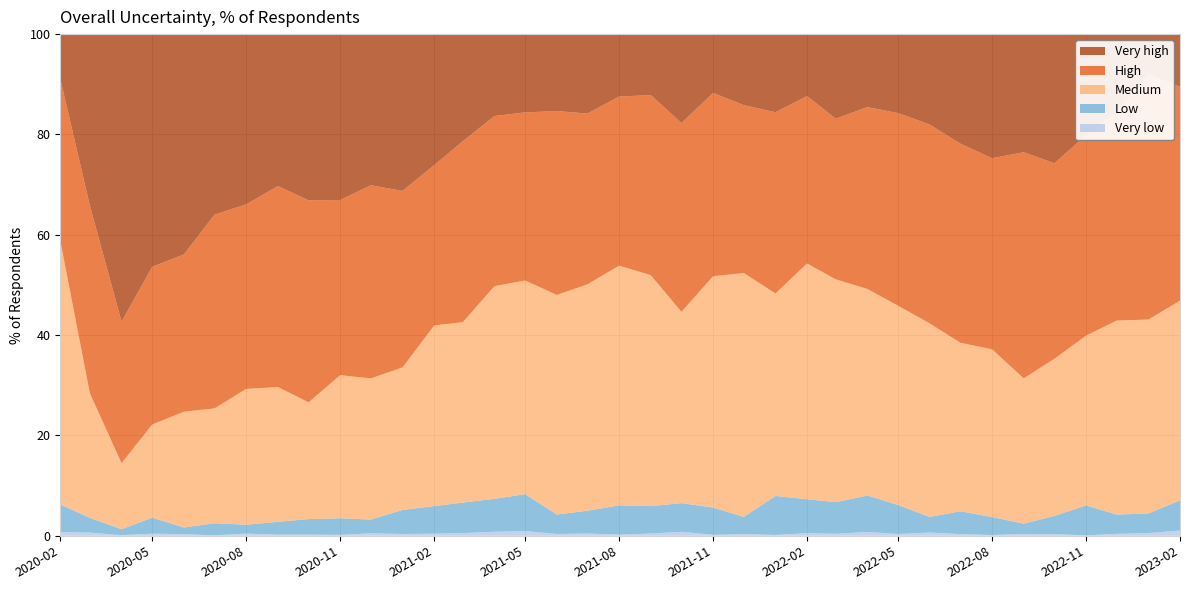

Reading right to left, extract all data points from this chart.

Very low: 2023-02-01=1.1	2023-01-01=0.6	2022-12-01=0.4	2022-11-01=0.1	2022-10-01=0.3	2022-09-01=0.4	2022-08-01=0.2	2022-07-01=0.3	2022-06-01=0.7	2022-05-01=0.4	2022-04-01=0.8	2022-03-01=0.4	2022-02-01=0.5	2022-01-01=0.2	2021-12-01=0.3	2021-11-01=0.2	2021-10-01=0.8	2021-09-01=0.5	2021-08-01=0.2	2021-07-01=0.5	2021-06-01=0.4	2021-05-01=0.9	2021-04-01=0.8	2021-03-01=0.6	2021-02-01=0.4	2021-01-01=0.4	2020-12-01=0.5	2020-11-01=0.2	2020-10-01=0.2	2020-09-01=0.2	2020-08-01=0.5	2020-07-01=0.1	2020-06-01=0.3	2020-05-01=0.4	2020-04-01=0.1	2020-03-01=0.6	2020-02-01=0.8
Low: 2023-02-01=6.0	2023-01-01=3.9	2022-12-01=3.8	2022-11-01=6.0	2022-10-01=3.6	2022-09-01=2.0	2022-08-01=3.6	2022-07-01=4.6	2022-06-01=3.1	2022-05-01=5.8	2022-04-01=7.3	2022-03-01=6.3	2022-02-01=6.8	2022-01-01=7.8	2021-12-01=3.4	2021-11-01=5.4	2021-10-01=5.7	2021-09-01=5.5	2021-08-01=5.8	2021-07-01=4.5	2021-06-01=3.9	2021-05-01=7.4	2021-04-01=6.6	2021-03-01=6.1	2021-02-01=5.5	2021-01-01=4.8	2020-12-01=2.7	2020-11-01=3.3	2020-10-01=3.1	2020-09-01=2.5	2020-08-01=1.8	2020-07-01=2.4	2020-06-01=1.3	2020-05-01=3.2	2020-04-01=1.2	2020-03-01=2.9	2020-02-01=5.5
Medium: 2023-02-01=39.8	2023-01-01=38.7	2022-12-01=38.7	2022-11-01=33.8	2022-10-01=31.3	2022-09-01=29.0	2022-08-01=33.4	2022-07-01=33.6	2022-06-01=38.6	2022-05-01=39.7	2022-04-01=41.2	2022-03-01=44.4	2022-02-01=47.0	2022-01-01=40.4	2021-12-01=48.6	2021-11-01=46.1	2021-10-01=38.1	2021-09-01=46.0	2021-08-01=47.8	2021-07-01=45.1	2021-06-01=43.8	2021-05-01=42.6	2021-04-01=42.4	2021-03-01=36.0	2021-02-01=36.0	2021-01-01=28.4	2020-12-01=28.1	2020-11-01=28.5	2020-10-01=23.3	2020-09-01=26.9	2020-08-01=27.1	2020-07-01=22.9	2020-06-01=23.1	2020-05-01=18.6	2020-04-01=13.2	2020-03-01=24.8	2020-02-01=52.6
High: 2023-02-01=42.6	2023-01-01=48.9	2022-12-01=41.7	2022-11-01=40.0	2022-10-01=39.0	2022-09-01=45.1	2022-08-01=38.1	2022-07-01=39.7	2022-06-01=39.6	2022-05-01=38.4	2022-04-01=36.2	2022-03-01=32.0	2022-02-01=33.4	2022-01-01=36.1	2021-12-01=33.5	2021-11-01=36.5	2021-10-01=37.6	2021-09-01=35.9	2021-08-01=33.7	2021-07-01=34.0	2021-06-01=36.6	2021-05-01=33.5	2021-04-01=33.9	2021-03-01=36.1	2021-02-01=31.9	2021-01-01=35.2	2020-12-01=38.5	2020-11-01=34.9	2020-10-01=40.3	2020-09-01=40.0	2020-08-01=36.8	2020-07-01=38.6	2020-06-01=31.4	2020-05-01=31.4	2020-04-01=28.2	2020-03-01=37.4	2020-02-01=32.3
Very high: 2023-02-01=10.5	2023-01-01=7.9	2022-12-01=15.4	2022-11-01=20.1	2022-10-01=25.8	2022-09-01=23.5	2022-08-01=24.7	2022-07-01=21.8	2022-06-01=18.0	2022-05-01=15.8	2022-04-01=14.5	2022-03-01=16.9	2022-02-01=12.4	2022-01-01=15.6	2021-12-01=14.2	2021-11-01=11.7	2021-10-01=17.7	2021-09-01=12.2	2021-08-01=12.4	2021-07-01=15.8	2021-06-01=15.3	2021-05-01=15.6	2021-04-01=16.3	2021-03-01=21.4	2021-02-01=26.1	2021-01-01=31.2	2020-12-01=30.1	2020-11-01=33.1	2020-10-01=33.1	2020-09-01=30.3	2020-08-01=33.9	2020-07-01=36.0	2020-06-01=43.9	2020-05-01=46.4	2020-04-01=57.3	2020-03-01=34.2	2020-02-01=8.9